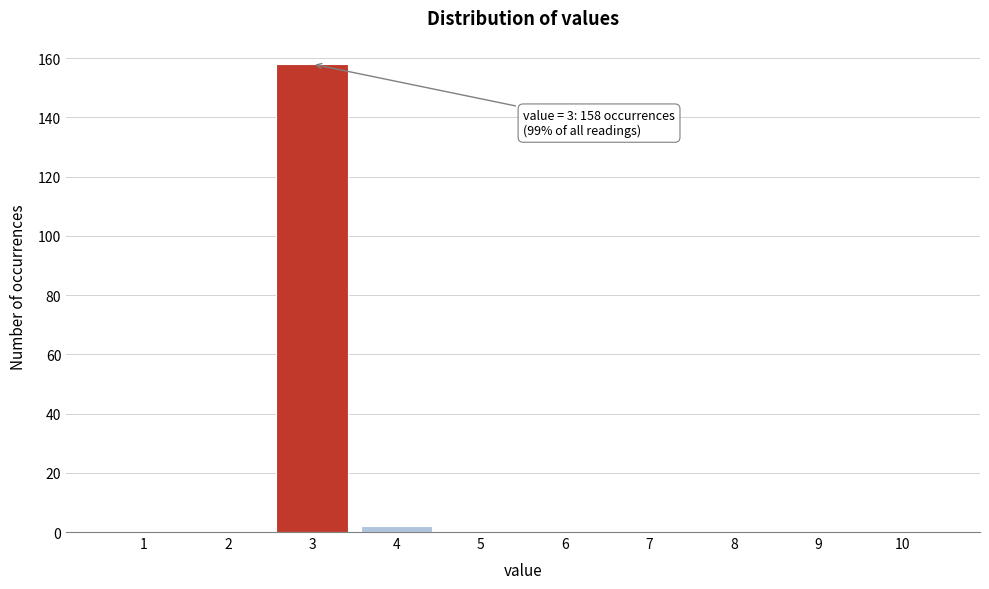

Reading left to right, list all the values displayed in this chart.

1=0	2=0	3=158	4=2	5=0	6=0	7=0	8=0	9=0	10=0